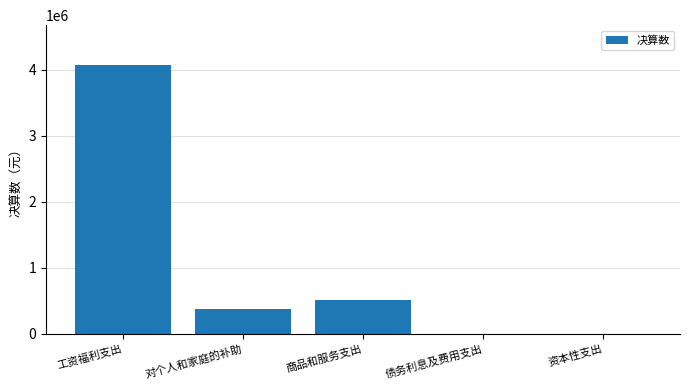

Which label corresponds to the largest value in the chart?

工资福利支出